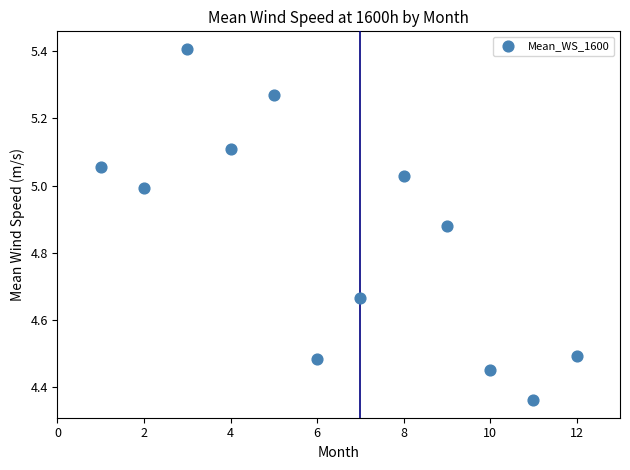

What is the range of X values (max minus min)?

11.0